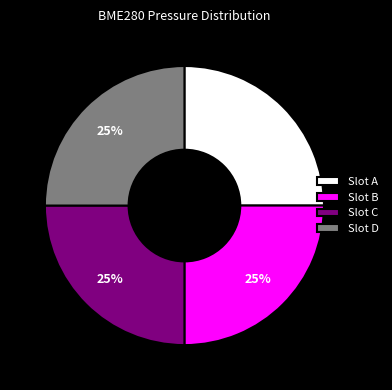

What percentage is the Slot B slice, to the nearest percent?

25%